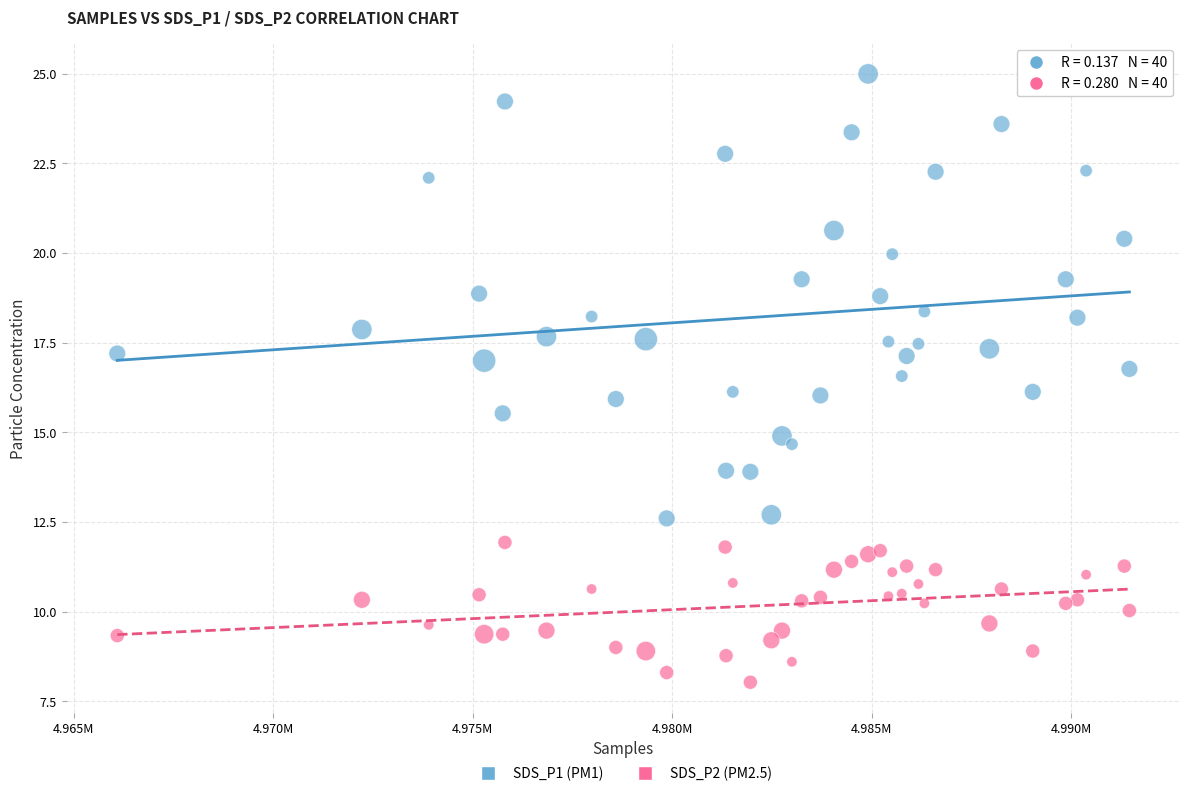

Across all data points, what is the range of X values (max minus min)?

25366.0